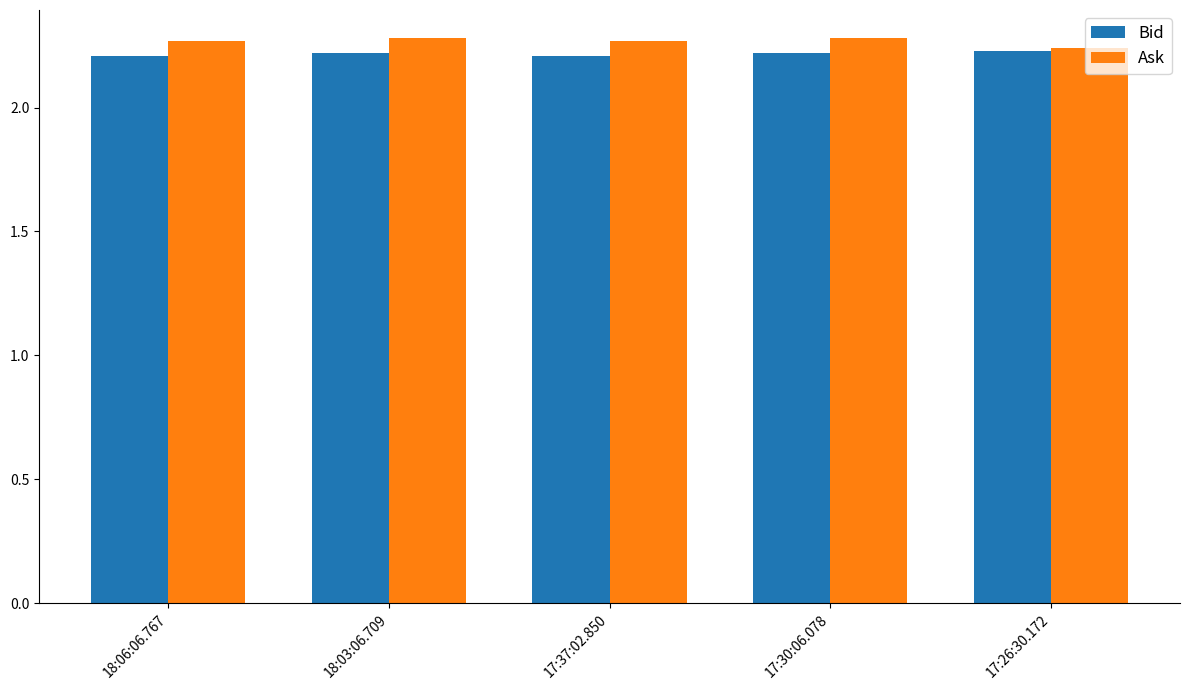

True or false: Bid has a value of 2.2 at 17:37:02.850.

True